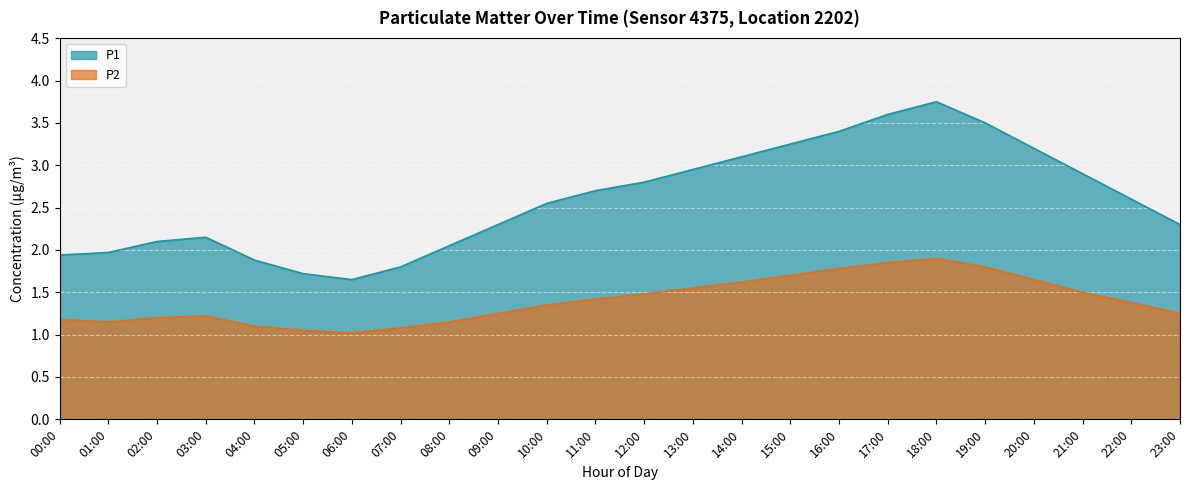

Count the number of data series in this chart.

2